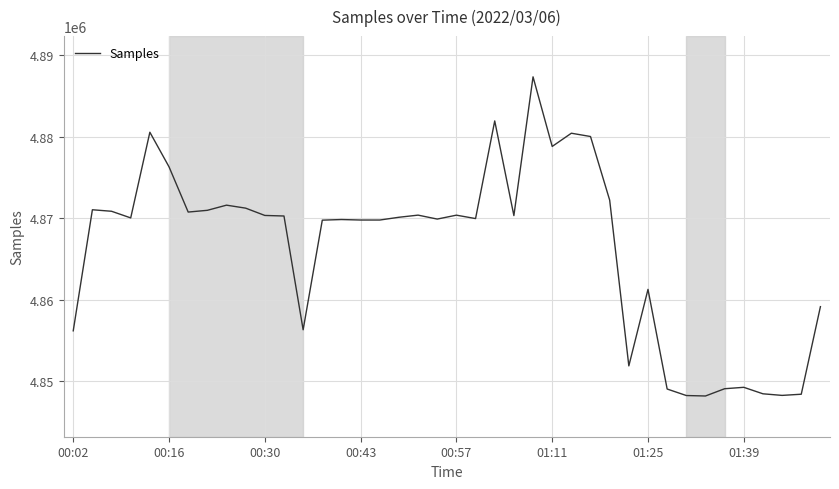

Is this an area chart (filled region under the line)?

No